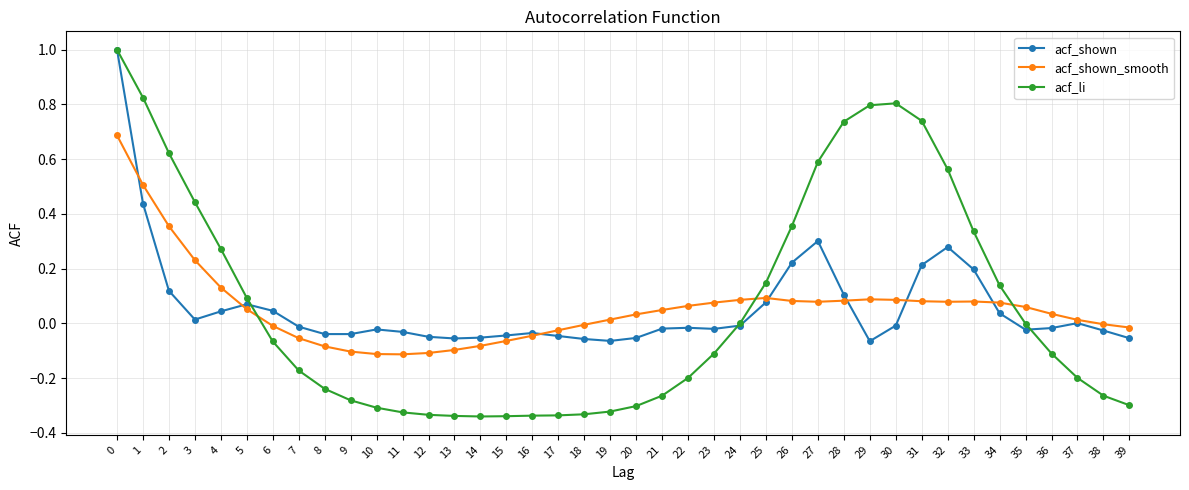

Rank the series at 34 from lowest to highest value.

acf_shown, acf_shown_smooth, acf_li